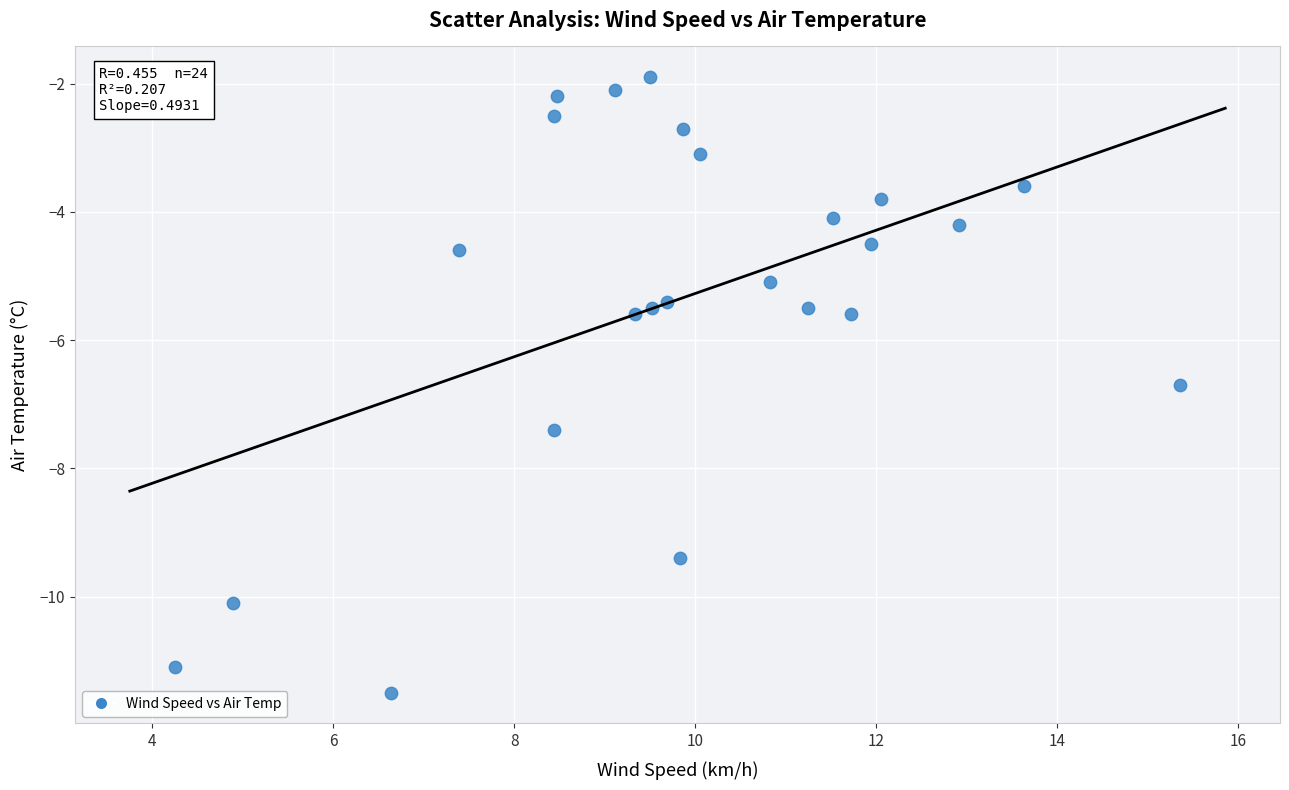

What is the range of X values (max minus min)?

11.1